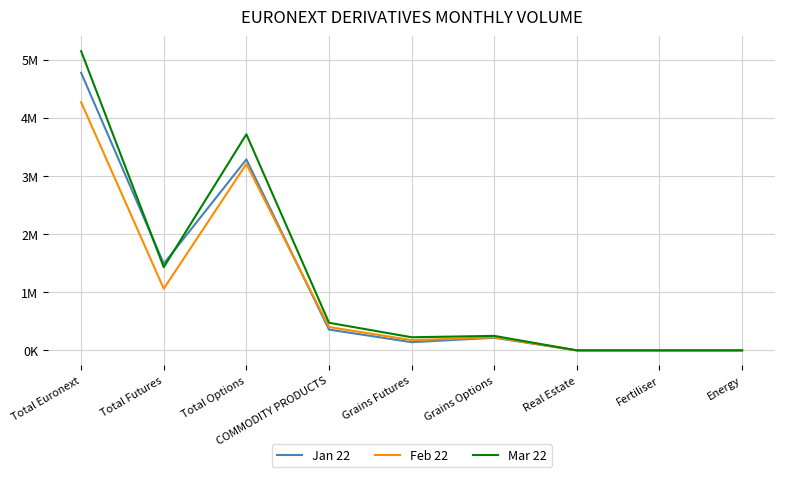

Reading left to right, transcribe all the data shown in this chart.

Jan 22: 4772434	1489860	3282574	357656	140921	216735	0	0	0
Feb 22: 4266106	1060882	3205224	401276	176115	225161	0	0	0
Mar 22: 5144894	1429758	3715136	474739	225521	249218	0	0	0